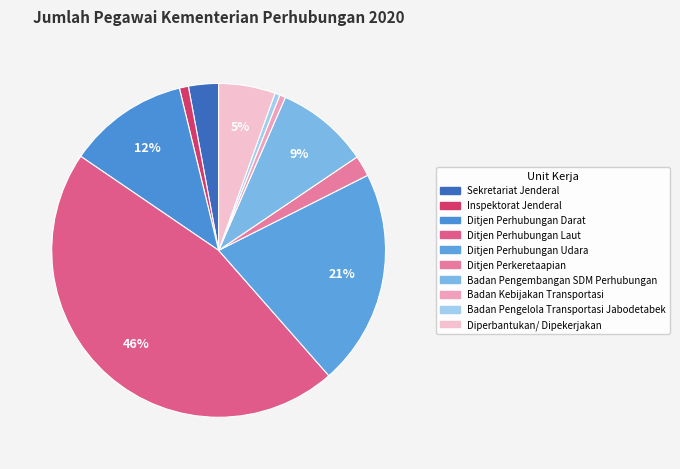

Is the sum of Ditjen Perhubungan Udara and Badan Pengembangan SDM Perhubungan greater than half?

No